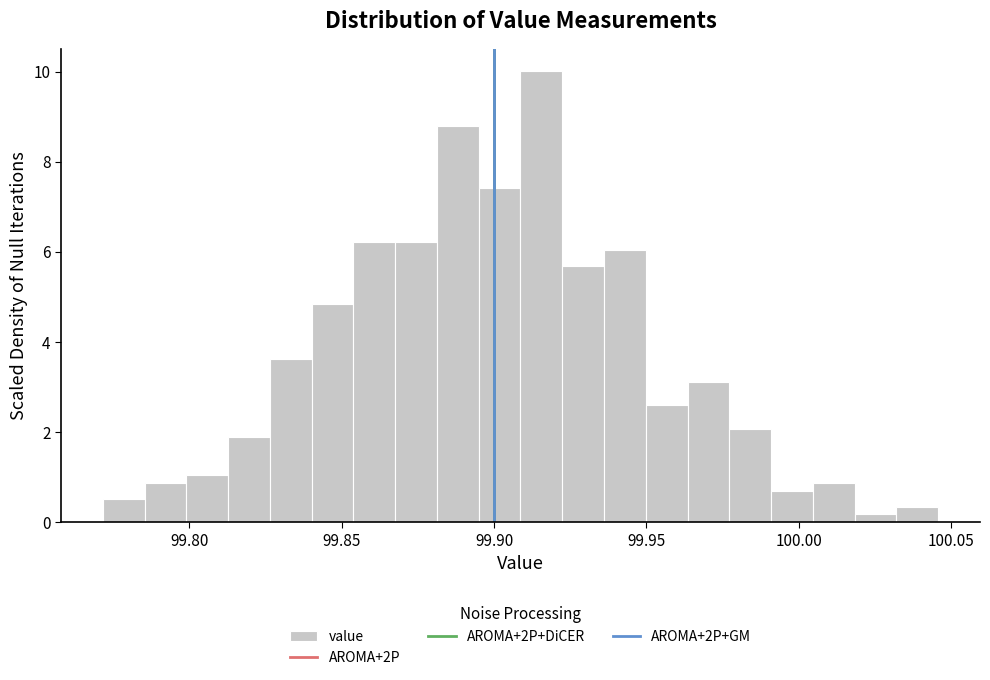

Read against the x-axis, roughly where is the centre of the tallest bar?

99.915